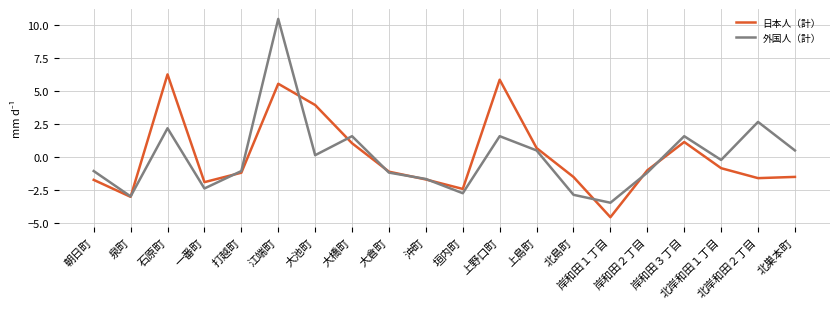

List the series in order of their peak value, lowest first.

日本人（計）, 外国人（計）